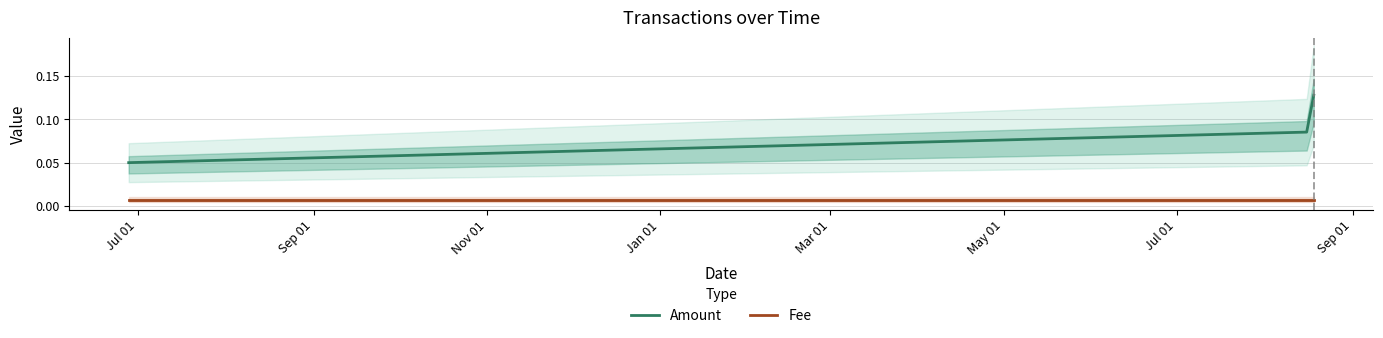

At Sep 01, list the series in order from smallest to largest.

Fee, Amount